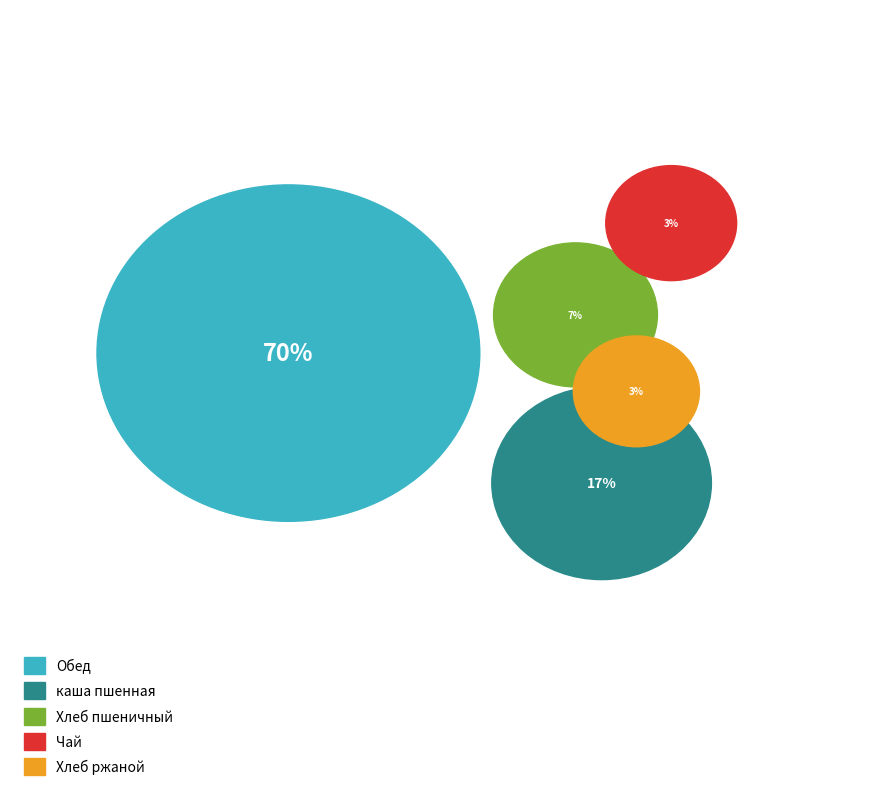

What is the total percentage of Хлеб ржаной and Чай?

6.2%